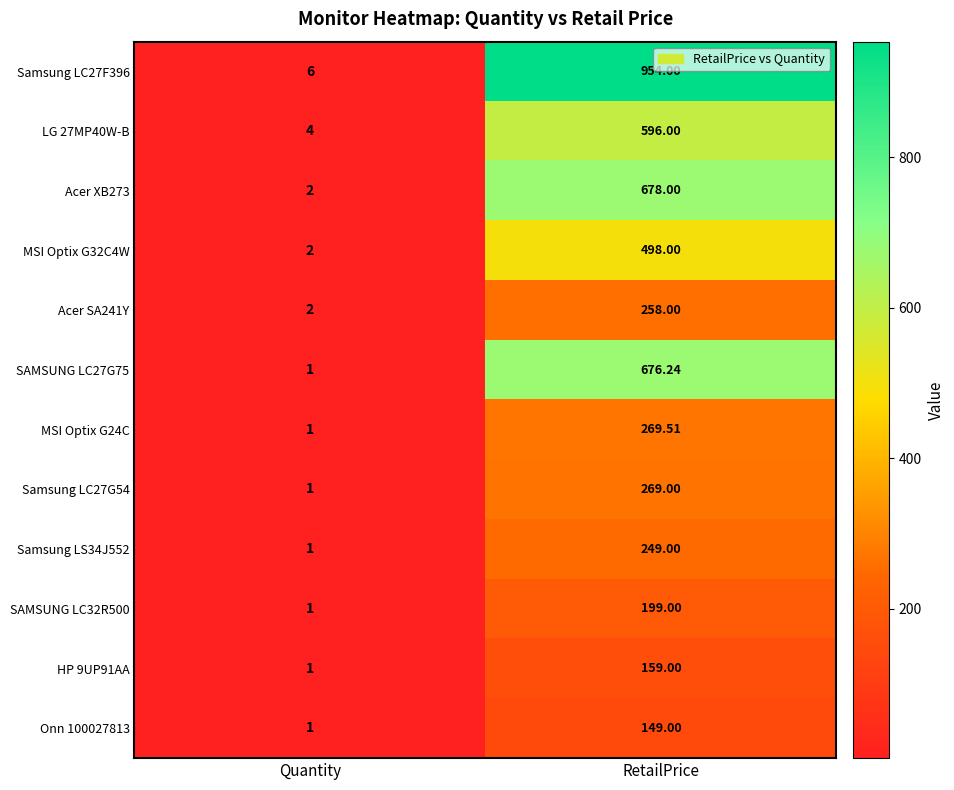

Which label corresponds to the largest value in the chart?

RetailPrice